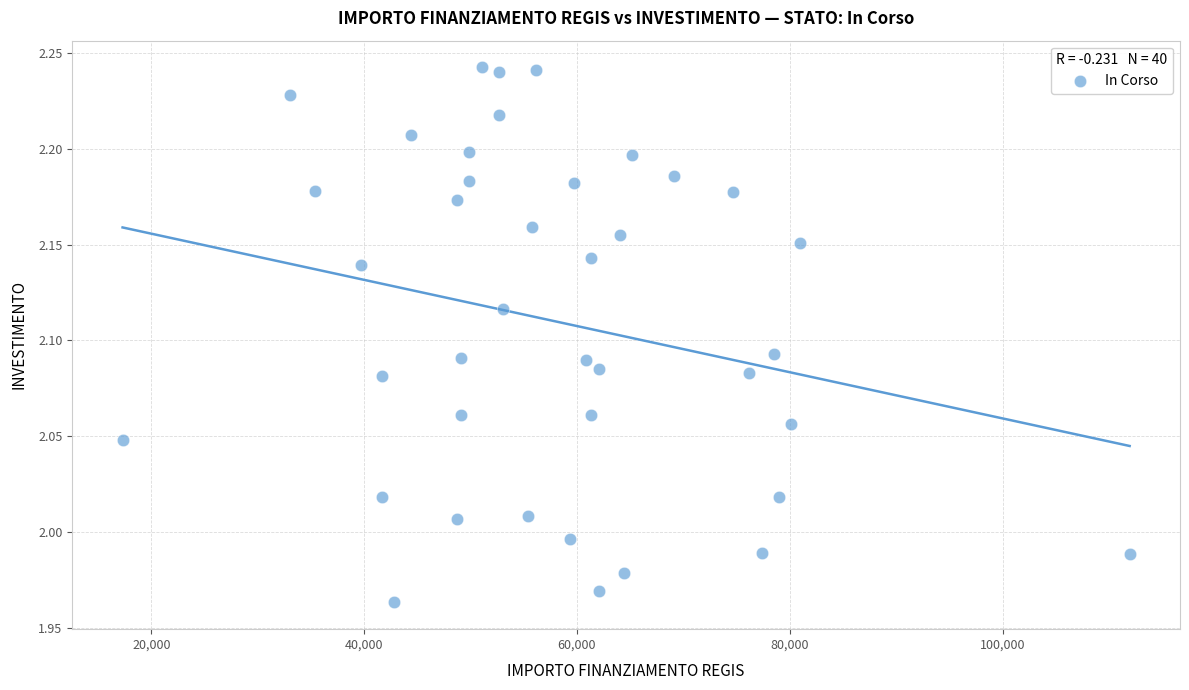

What is the range of X values (max minus min)?

94665.7